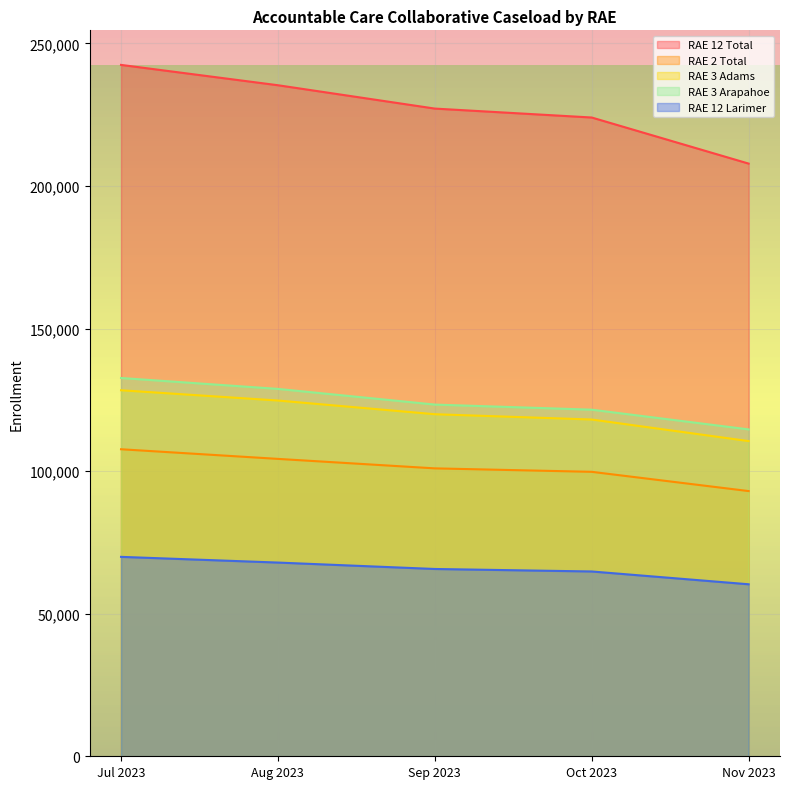

Which series has the widest spread of values?

RAE 12 Total